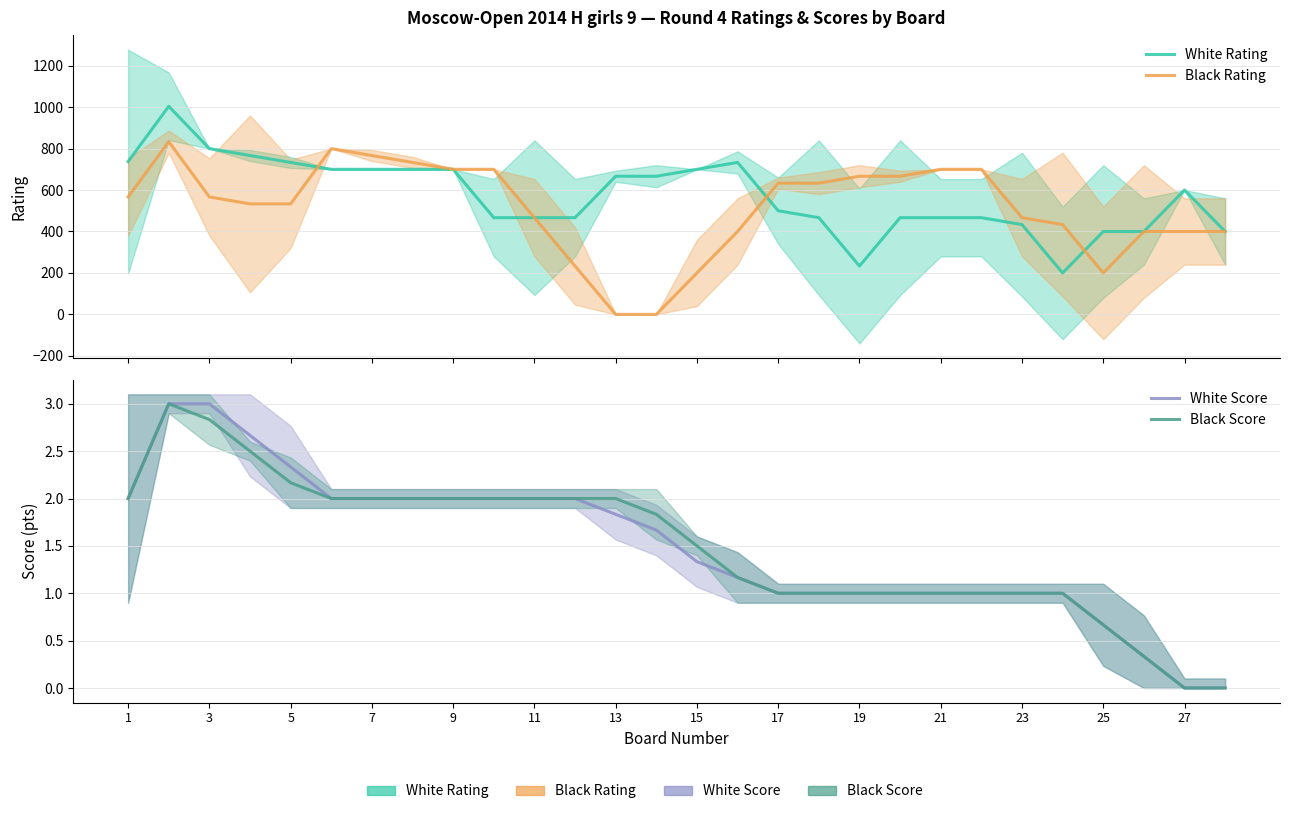

True or false: Black Rating and Black Score intersect in this chart.

True